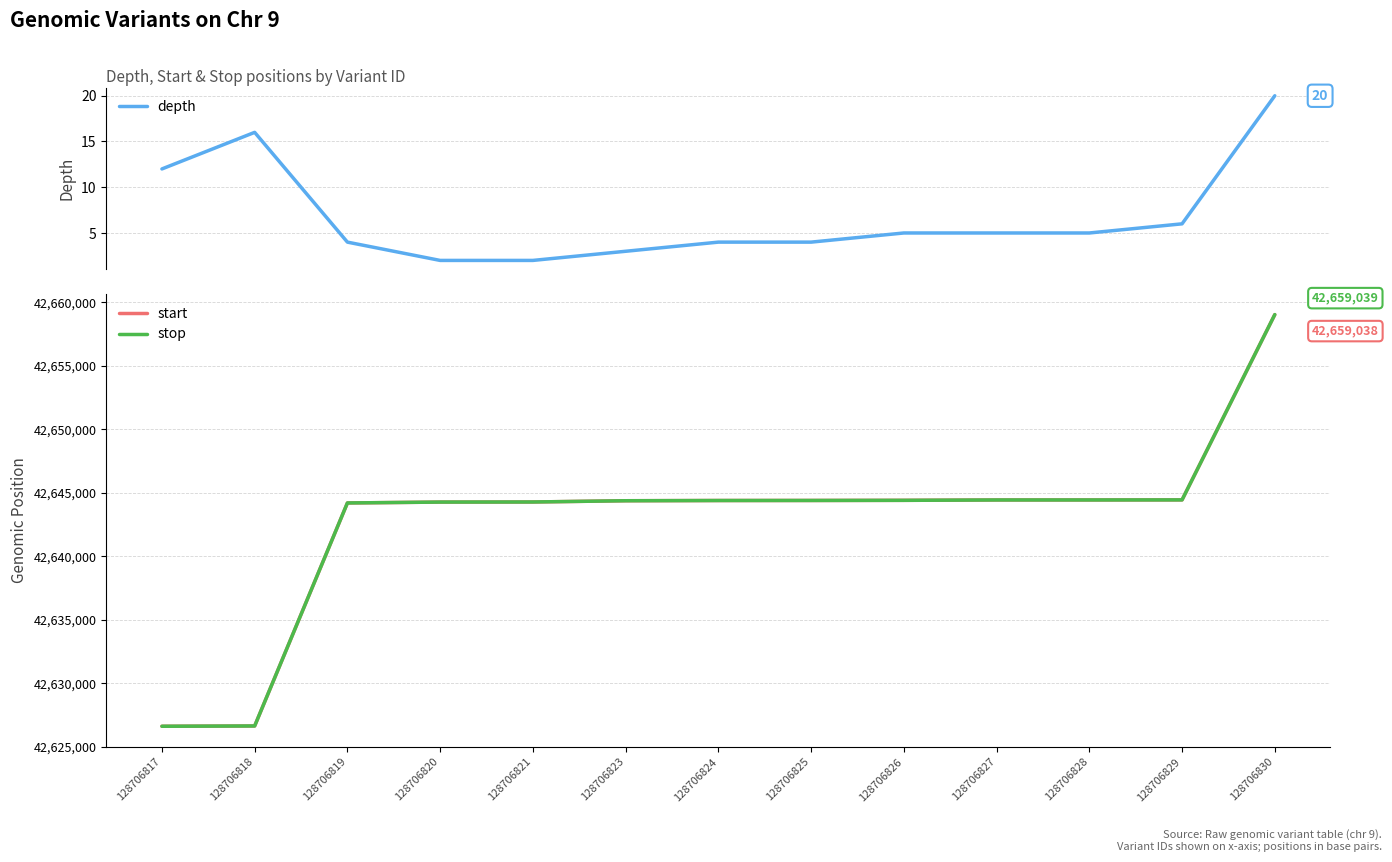

How many data points does each series have?

13